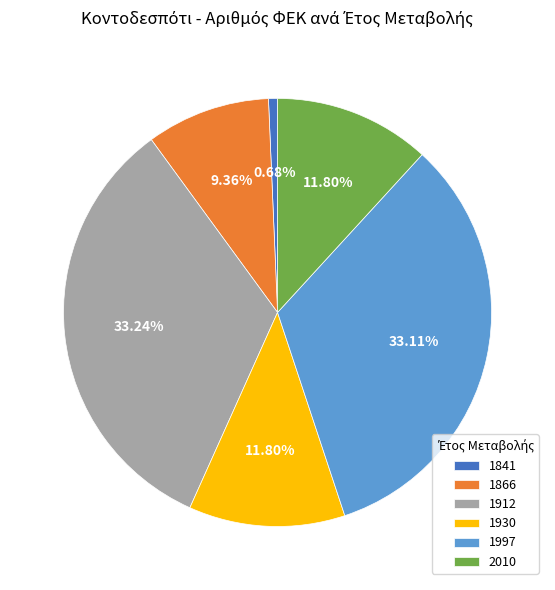

Does 1866 represent more than half of the total?

No